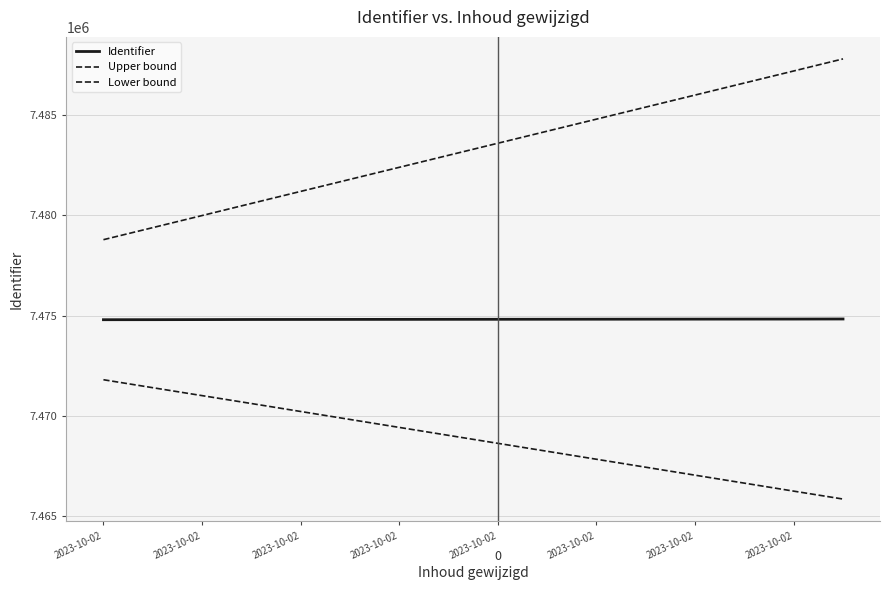

Which series has the largest range (max minus min)?

Upper bound